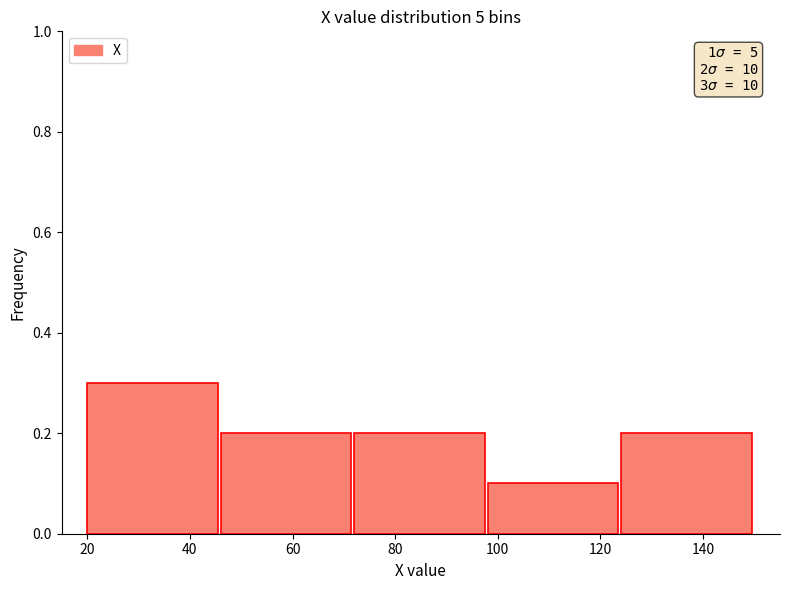

Which range on the x-axis has the tallest bar?

20 to 46